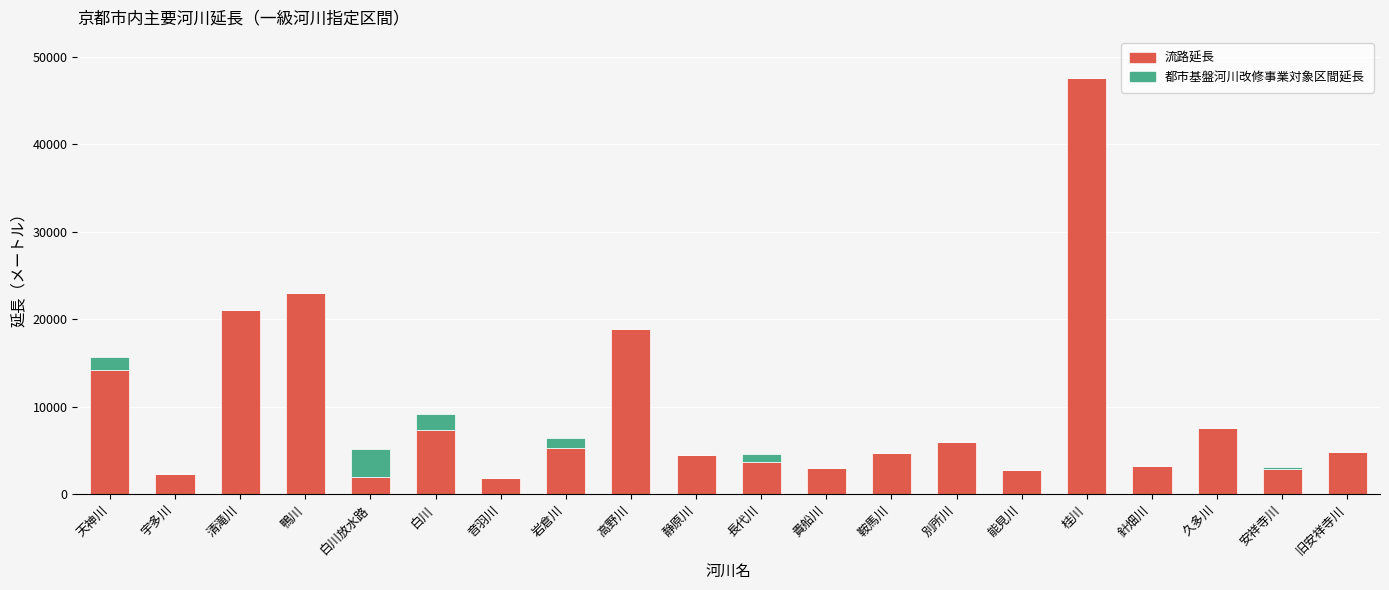

Where is 流路延長 nearest to the value 24706?

鴨川